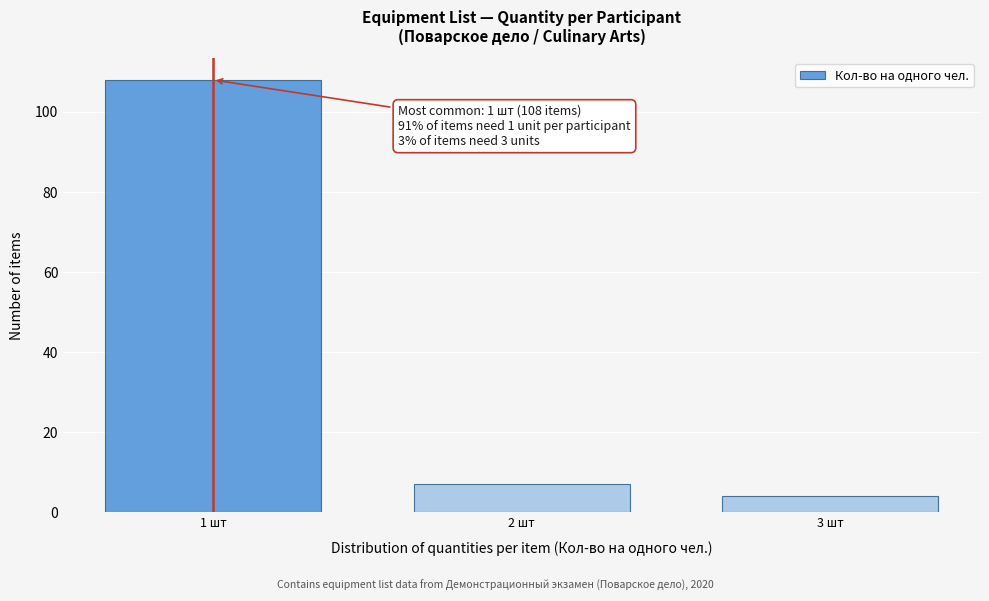

Reading left to right, what are all the values shown in this chart?

1 шт=108	2 шт=7	3 шт=4